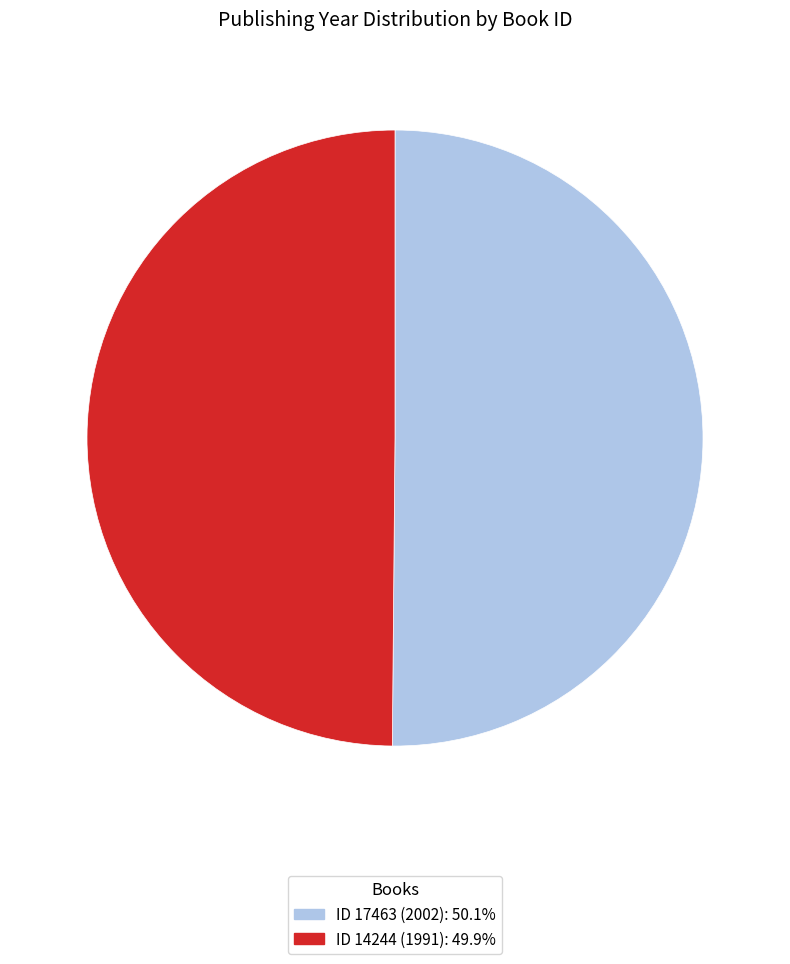

Approximately how many times larger is the value at ID 17463 (2002): 50.1% compared to ID 14244 (1991): 49.9%?

1.0